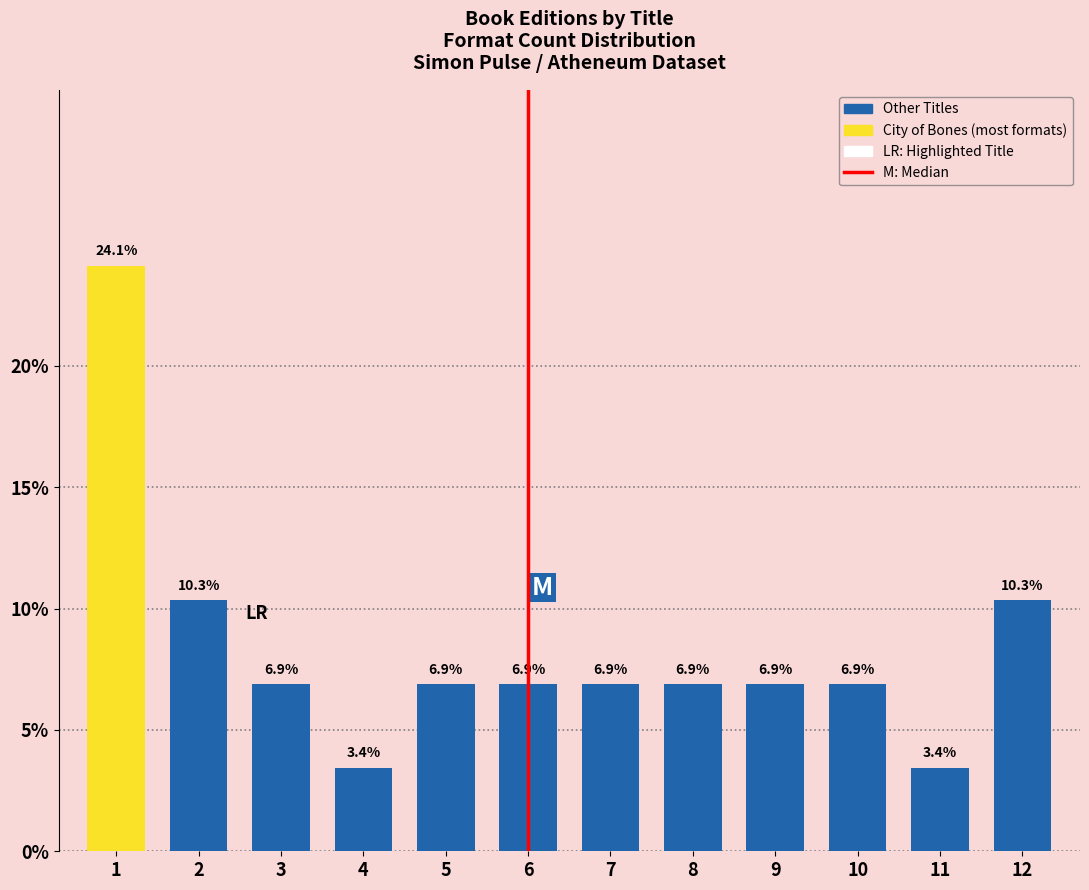

Reading left to right, list all the values displayed in this chart.

24.1	10.3	6.9	3.4	6.9	6.9	6.9	6.9	6.9	6.9	3.4	10.3